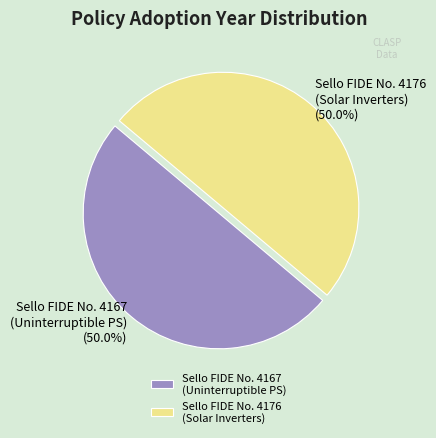

Combined, do Sello FIDE No. 4167 (Uninterruptible PS) and Sello FIDE No. 4176 (Solar Inverters) account for over 50%?

Yes